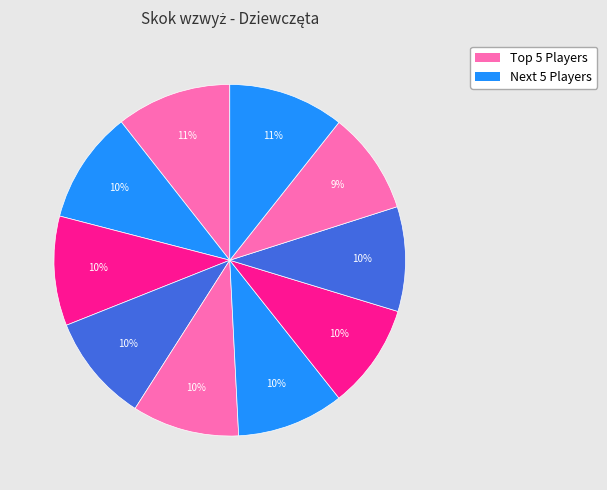

Rank the categories by value from lowest to highest.

Sobol Paulina, Jędziorowska Marta, Michalak Jagoda, Kuńka Marta, Banaś Sylwia, Sadowska Iwona, Kowohl Alicja, Kronburg Klaudia, Sadowska Adrianna, Rak Alicja